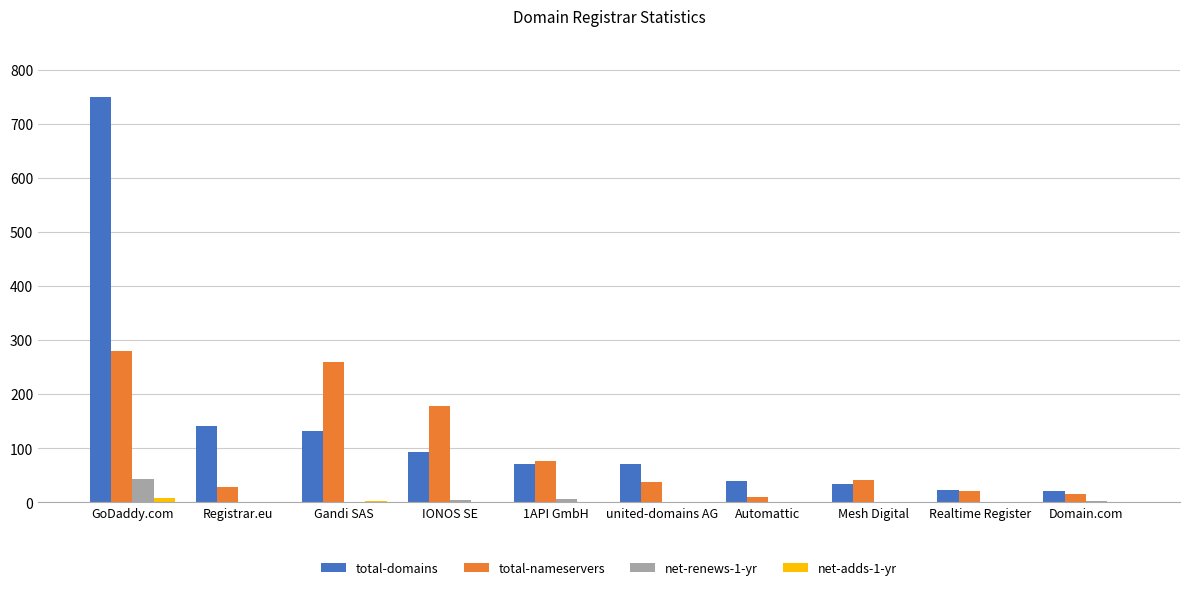

The value of total-domains at 1API GmbH is 71. True or false?

True